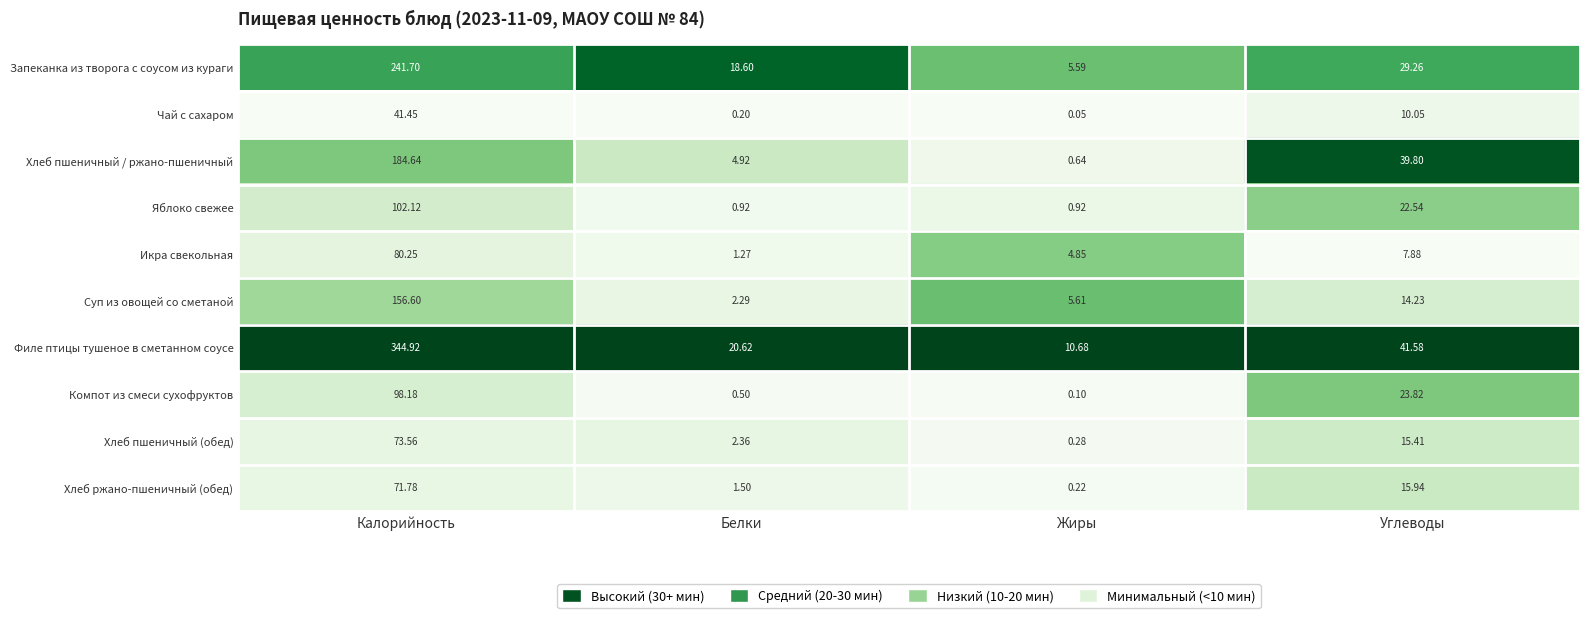

At which category does the chart reach its peak across all series?

Калорийность